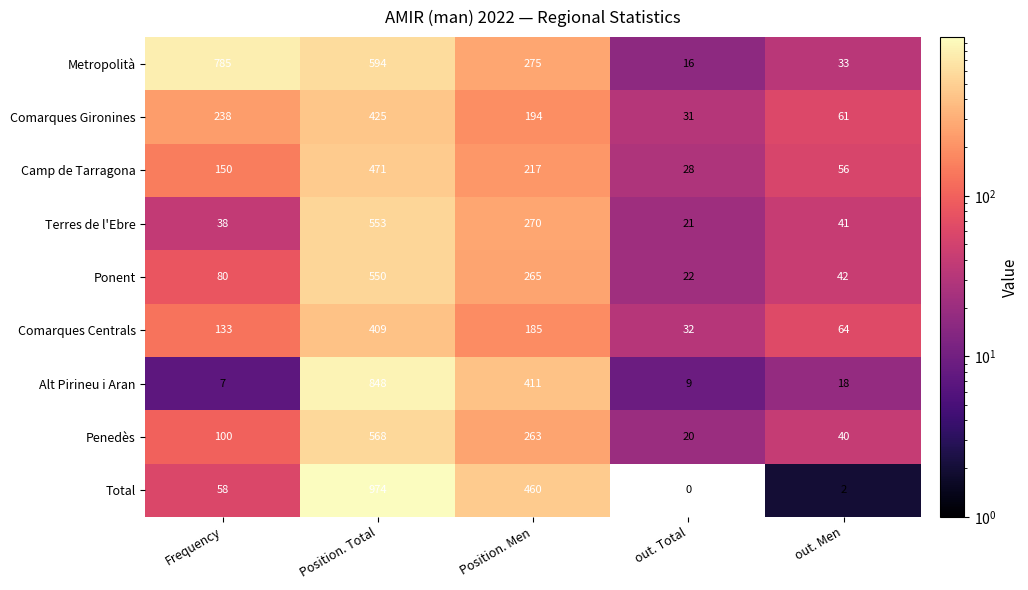

What value does the Terres de l'Ebre series have at Position. Men, to the nearest 10?

270